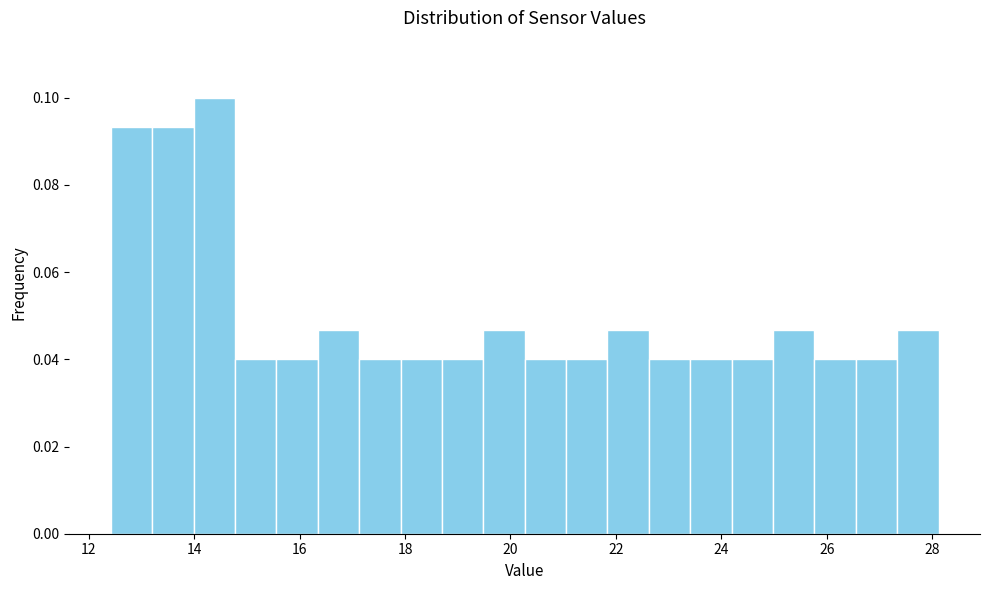

Read against the x-axis, roughly where is the centre of the tallest bar?

14.4